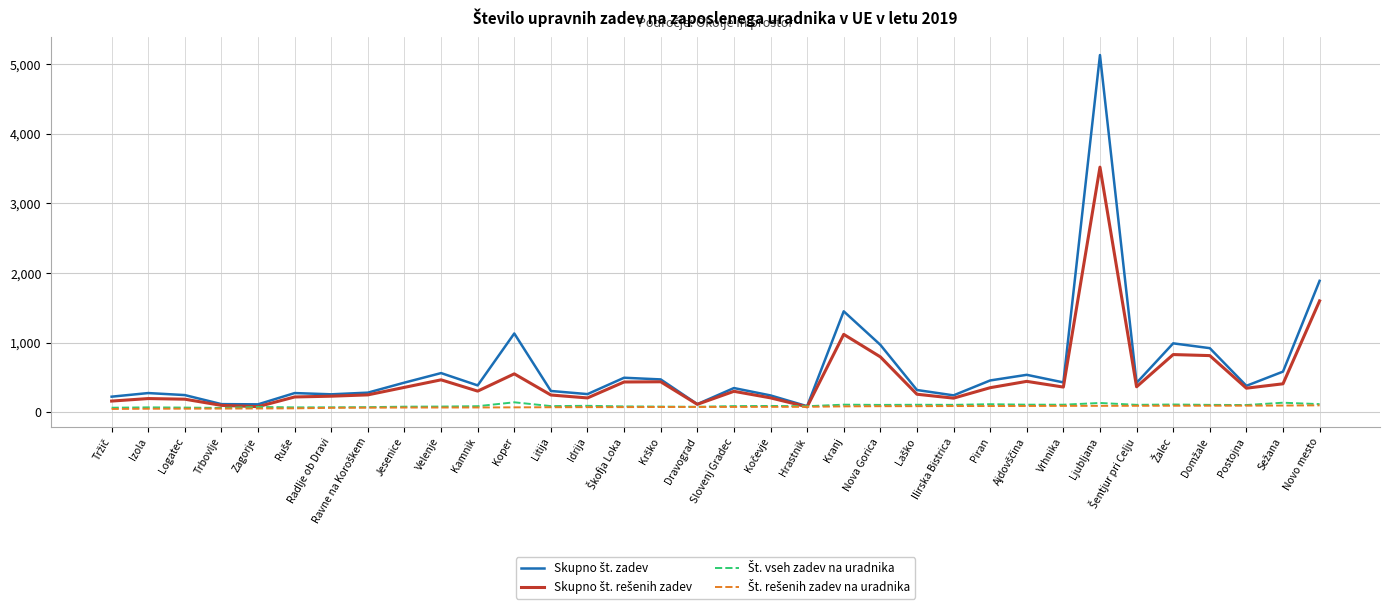

At which category is the sum across all series the highest?

Ljubljana